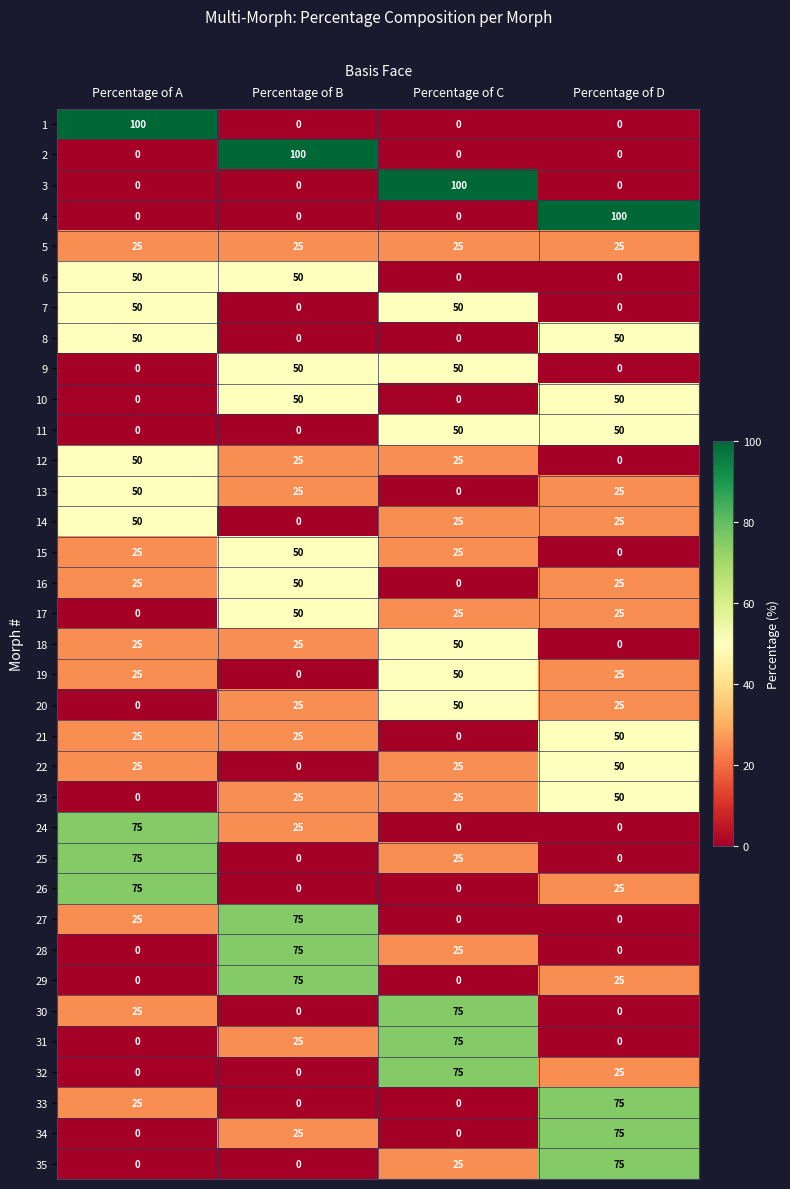

How many 28 values are between 0 and 75?

4